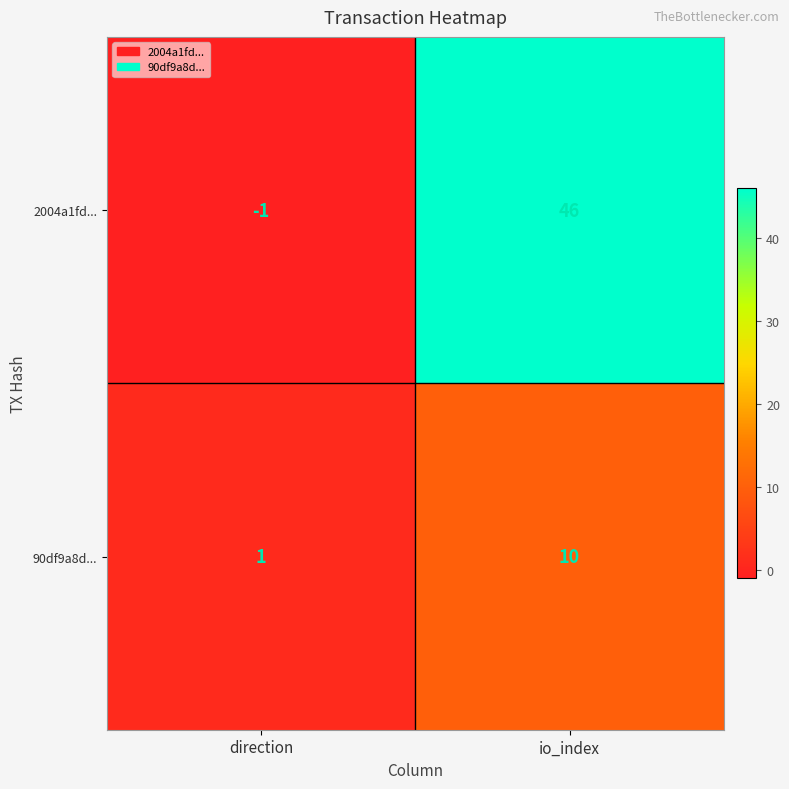

Reading left to right, list all the values displayed in this chart.

2004a1fd...: -1	46
90df9a8d...: 1	10